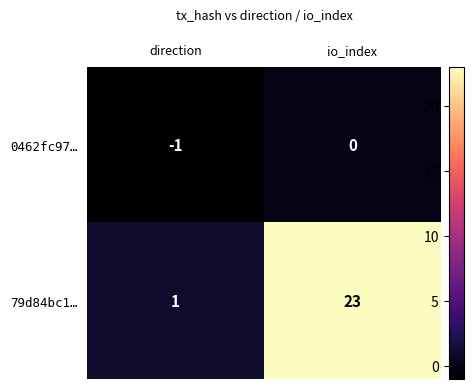

Reading left to right, what are all the values shown in this chart?

0462fc97…: direction=-1	io_index=0
79d84bc1…: direction=1	io_index=23